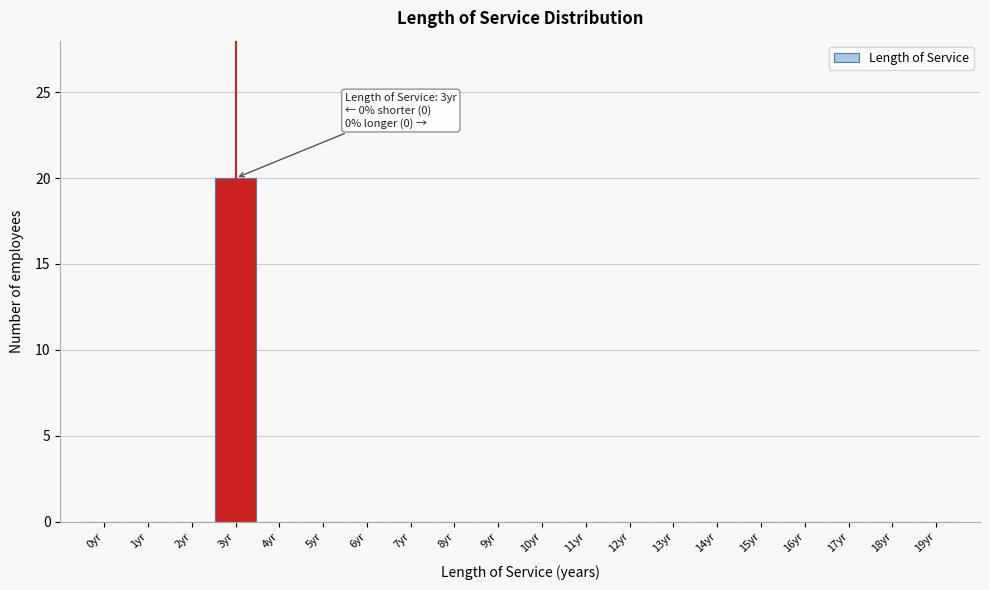

Reading left to right, list all the values displayed in this chart.

0yr=0	1yr=0	2yr=0	3yr=20	4yr=0	5yr=0	6yr=0	7yr=0	8yr=0	9yr=0	10yr=0	11yr=0	12yr=0	13yr=0	14yr=0	15yr=0	16yr=0	17yr=0	18yr=0	19yr=0